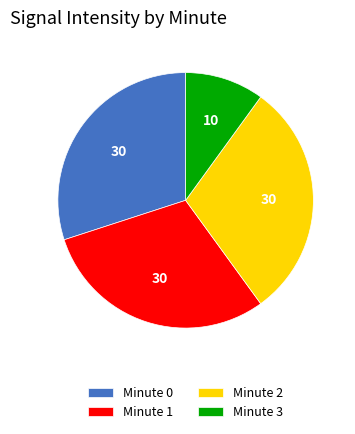

Which category has the smallest portion of the pie?

Minute 3